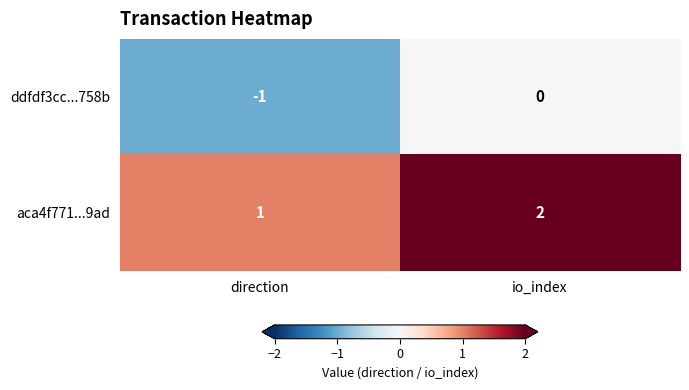

Reading left to right, transcribe all the data shown in this chart.

ddfdf3cc...758b: direction=-1	io_index=0
aca4f771...9ad: direction=1	io_index=2